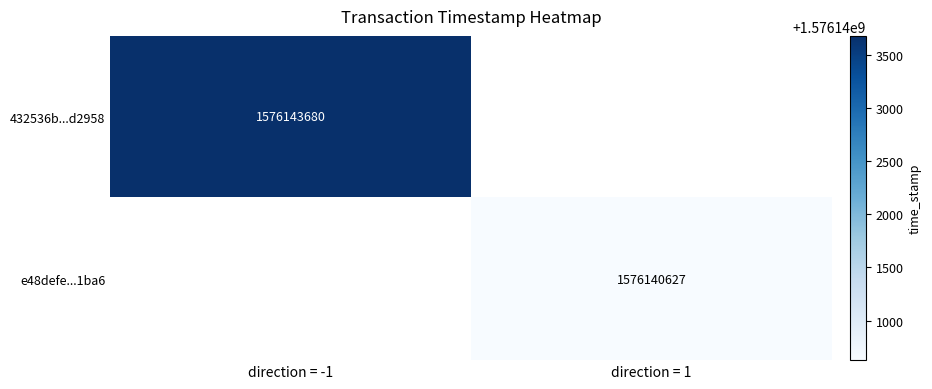

Is the value of 432536b...d2958 at direction = -1 greater than the value of e48defe...1ba6 at direction = 1?

Yes